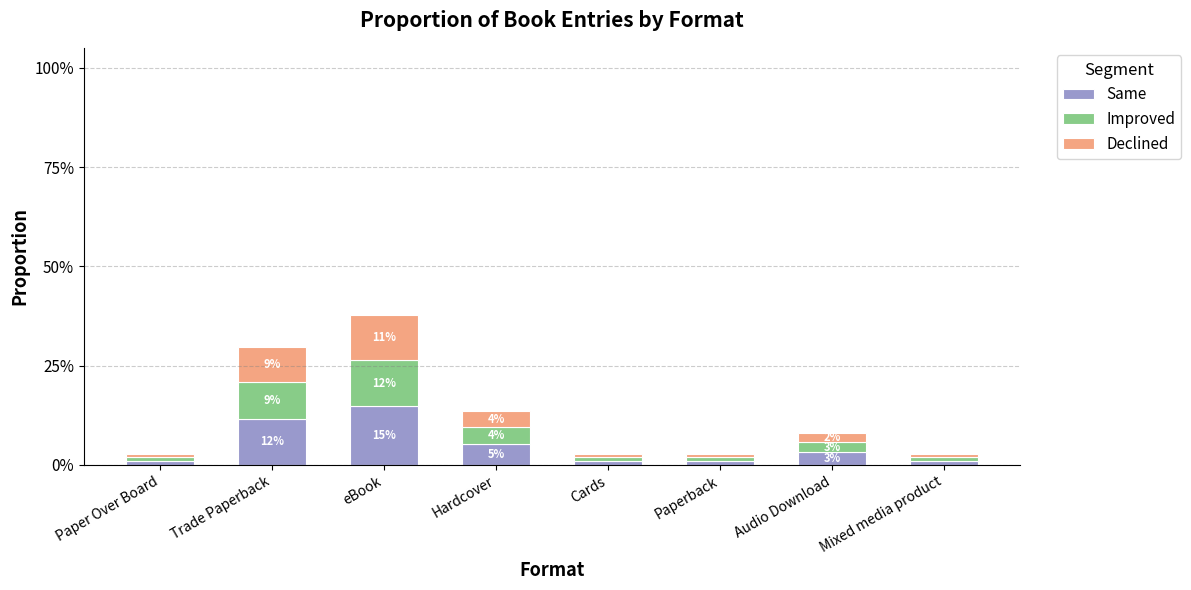

At how many categories does at least one series exceed 7?

2